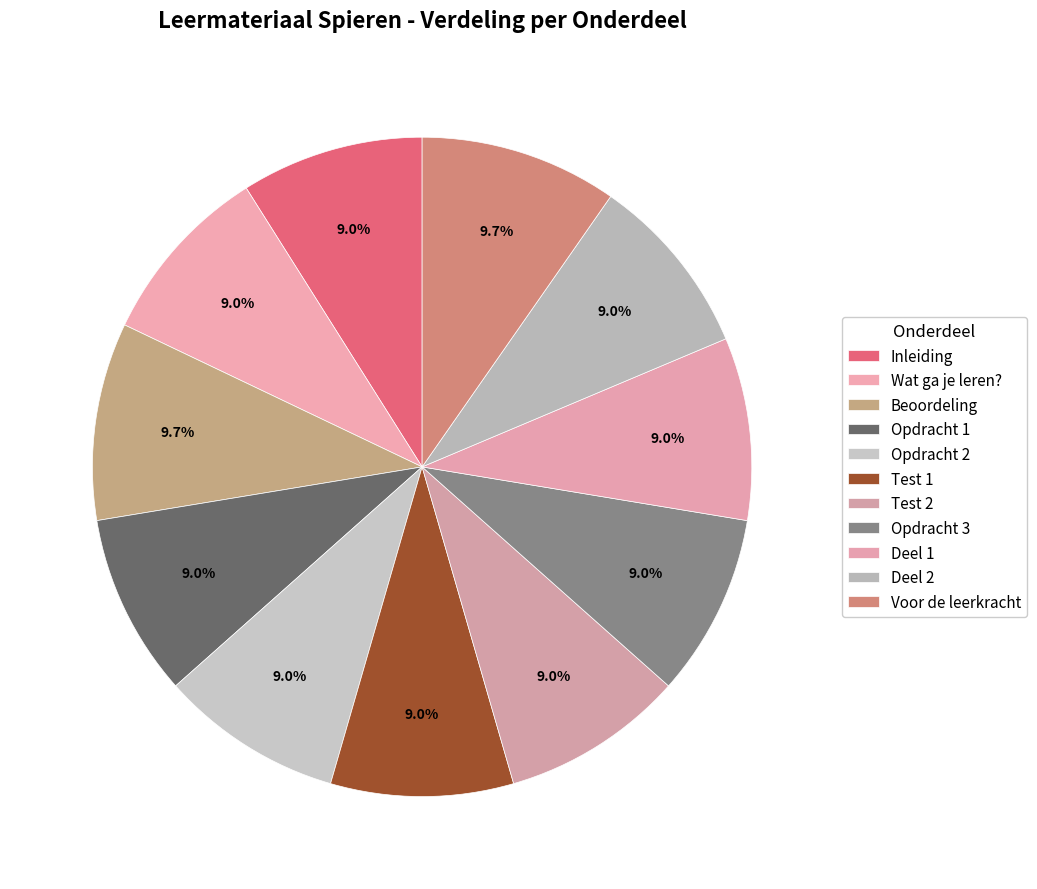

Is Opdracht 1 the majority of the pie?

No